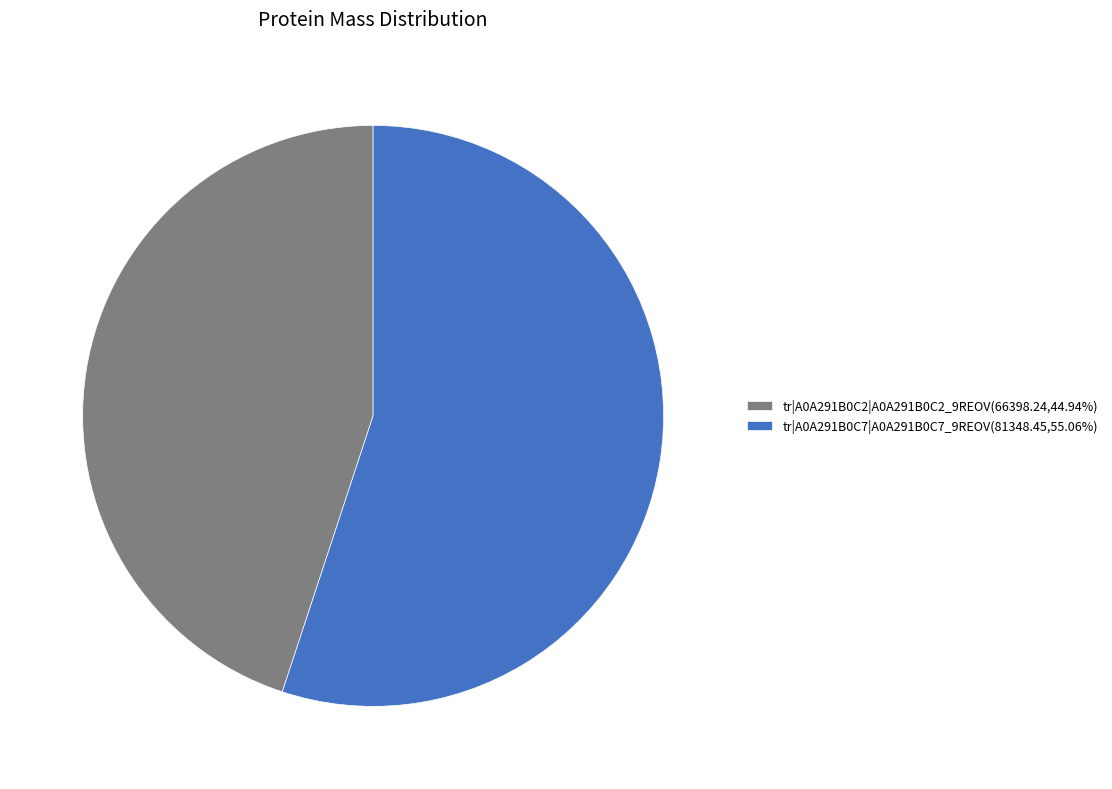

What is the ratio of the value at tr|A0A291B0C2|A0A291B0C2_9REOV(66398.24,44.94%) to the value at tr|A0A291B0C7|A0A291B0C7_9REOV(81348.45,55.06%)?

0.8